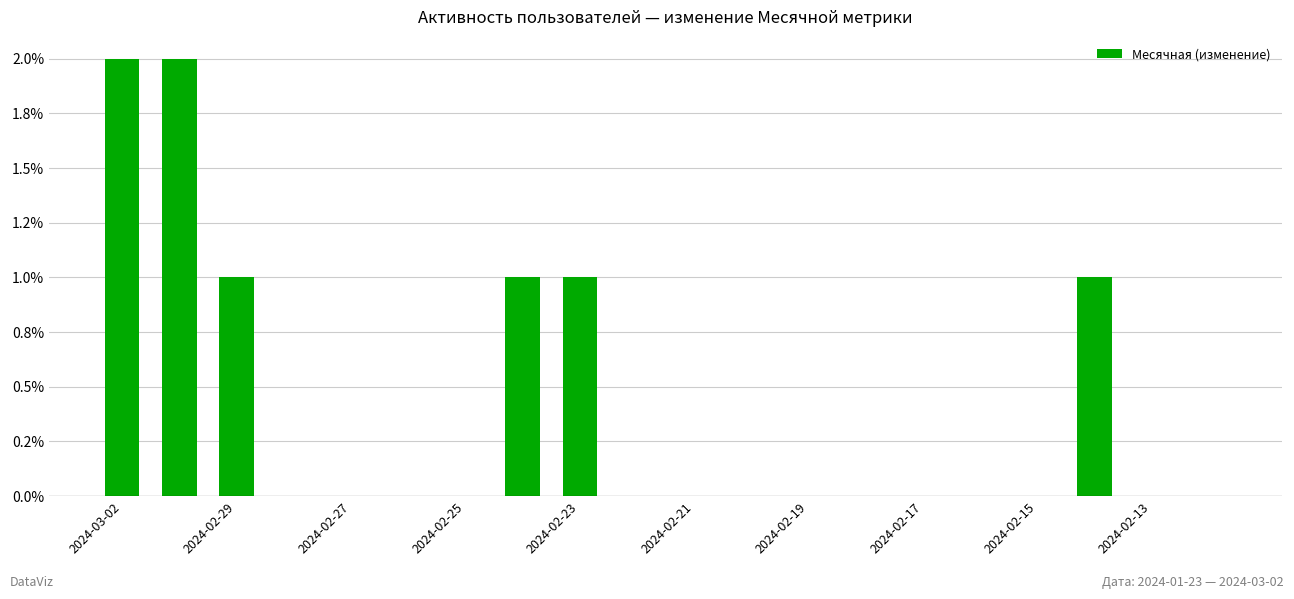

At which category does the chart reach its minimum across all series?

2024-02-25